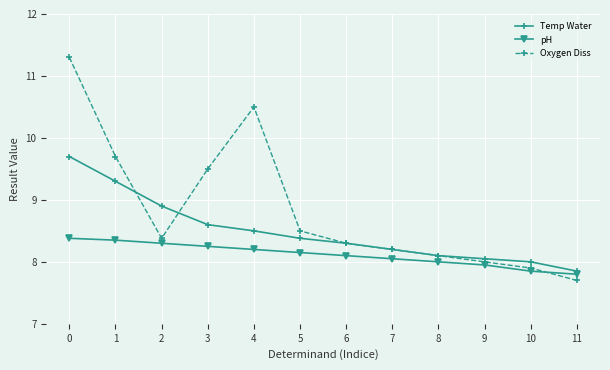

Rank the series by their maximum value, from highest to lowest.

Oxygen Diss, Temp Water, pH